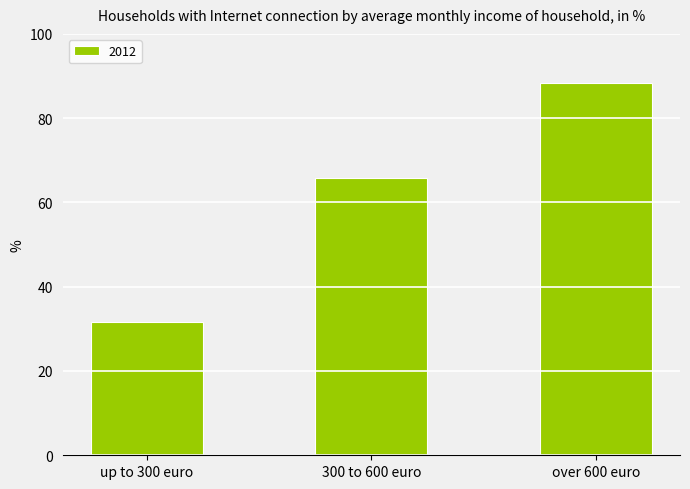

What is the average value?

61.9